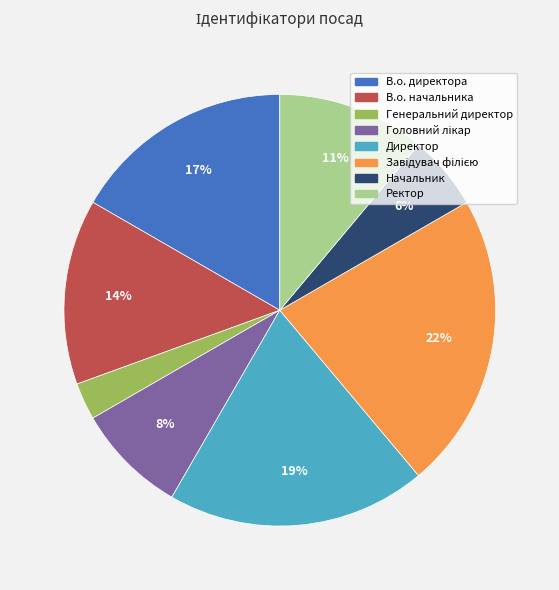

To the nearest percent, what is the average slice percentage?

12%